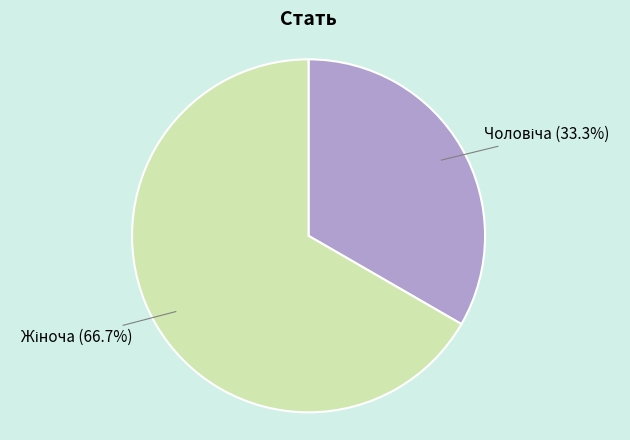

Is there a majority slice in this chart?

Yes